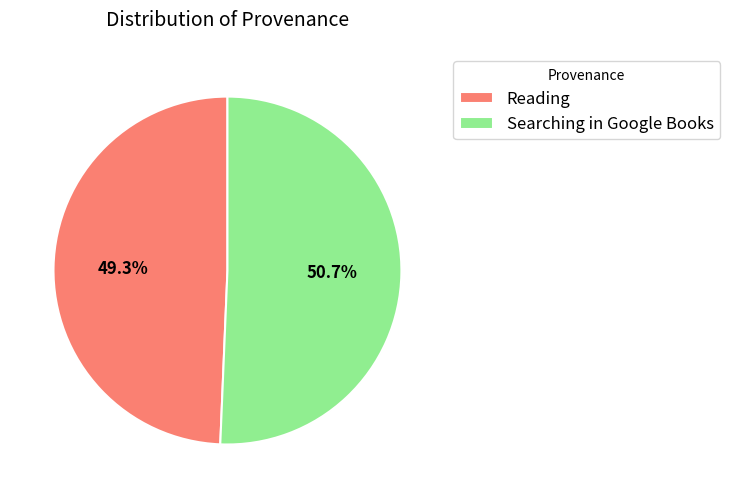

Which category has the biggest portion of the pie?

Searching in Google Books